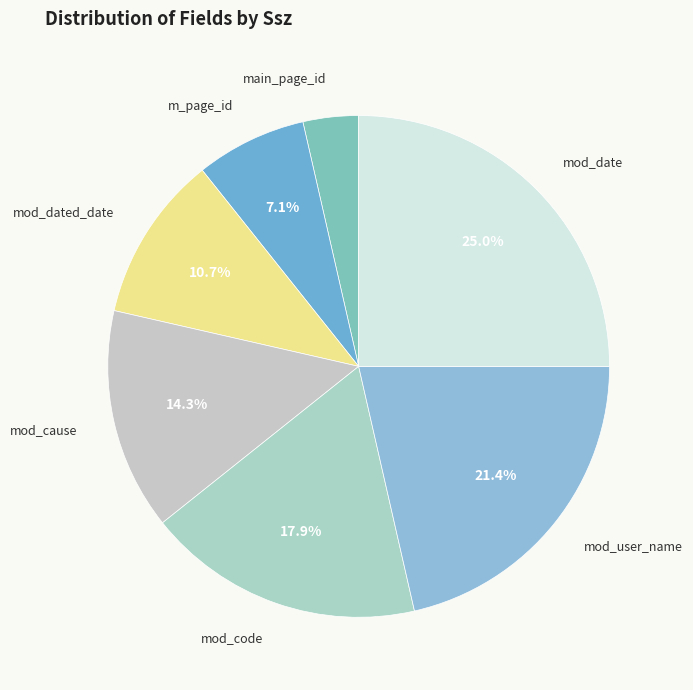

What portion of the pie excludes mod_dated_date?

89.3%